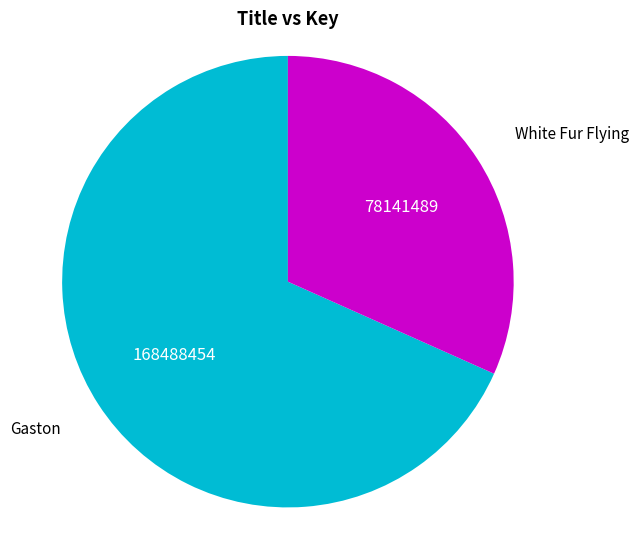

Is there a majority slice in this chart?

Yes